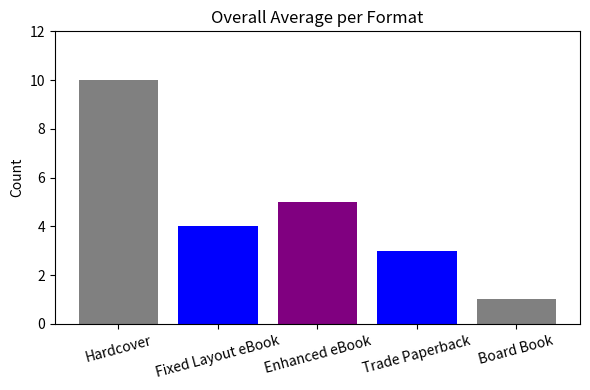

Where is the data nearest to the value 5?

Enhanced eBook